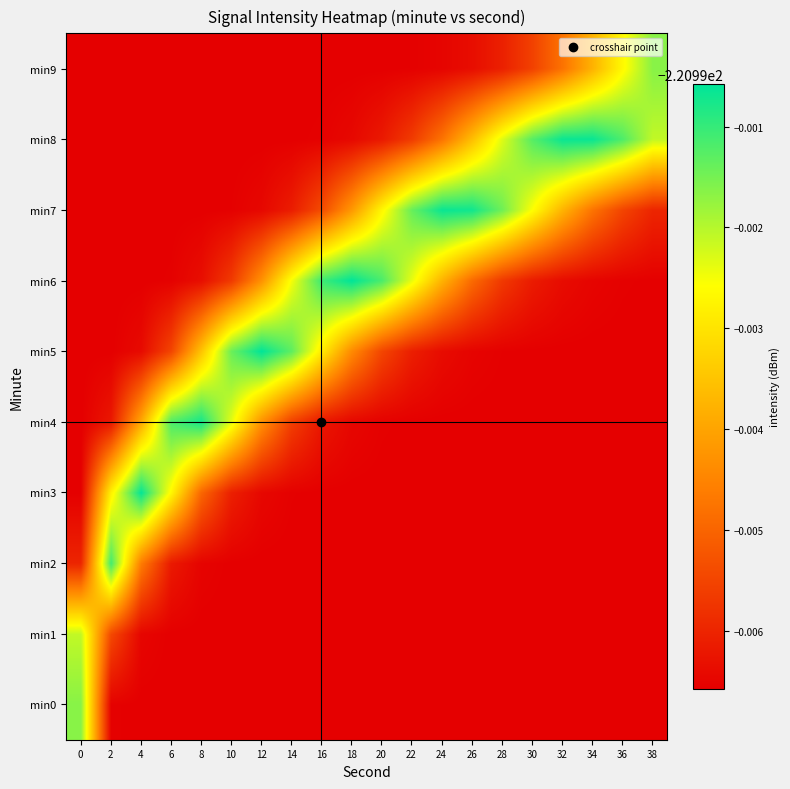

Which series changed the most between 8 and 30?

min4